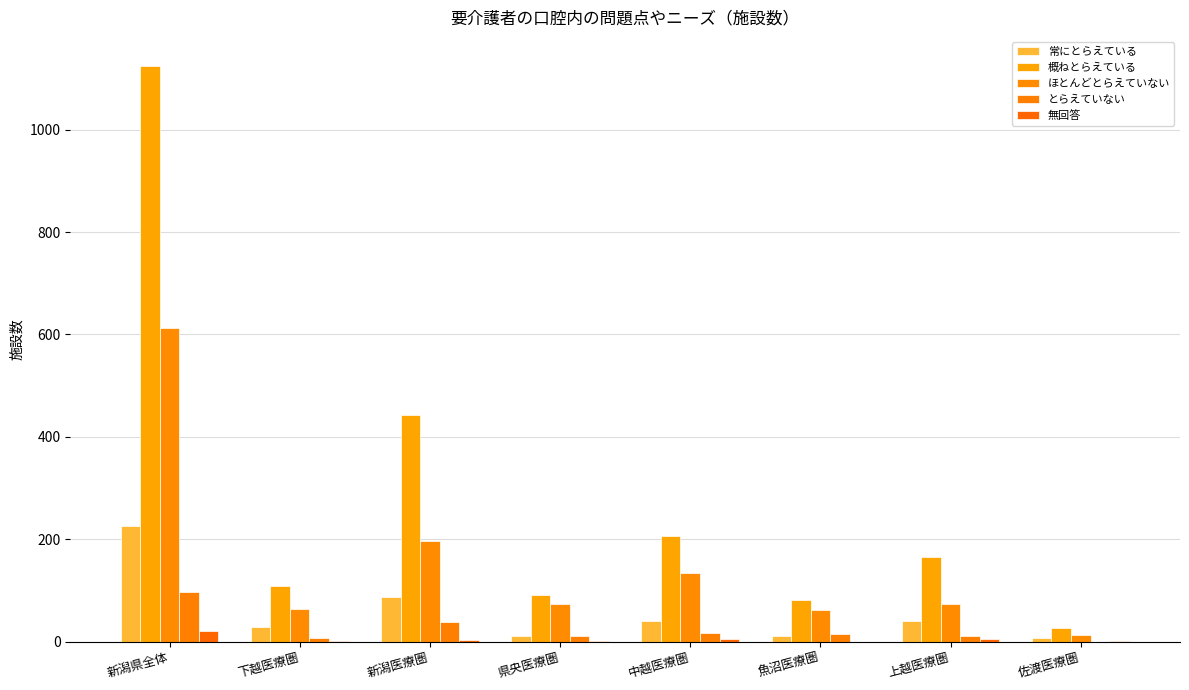

Where is 無回答 nearest to the value 10?

中越医療圏